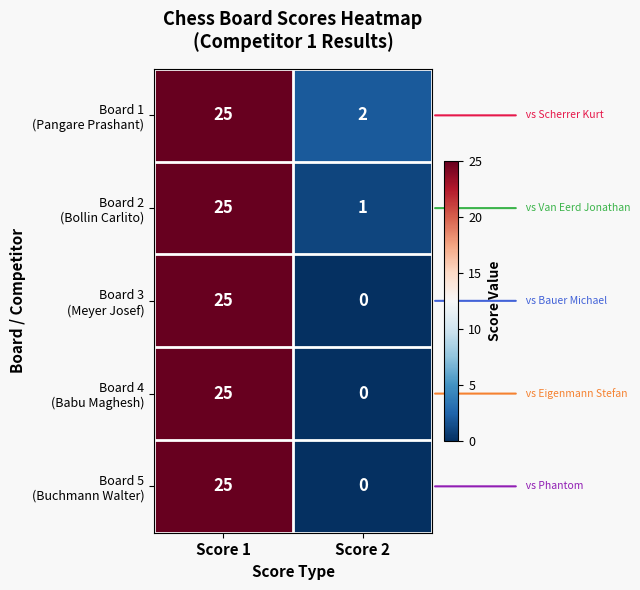

What is the total value across all series at Score 1?

125